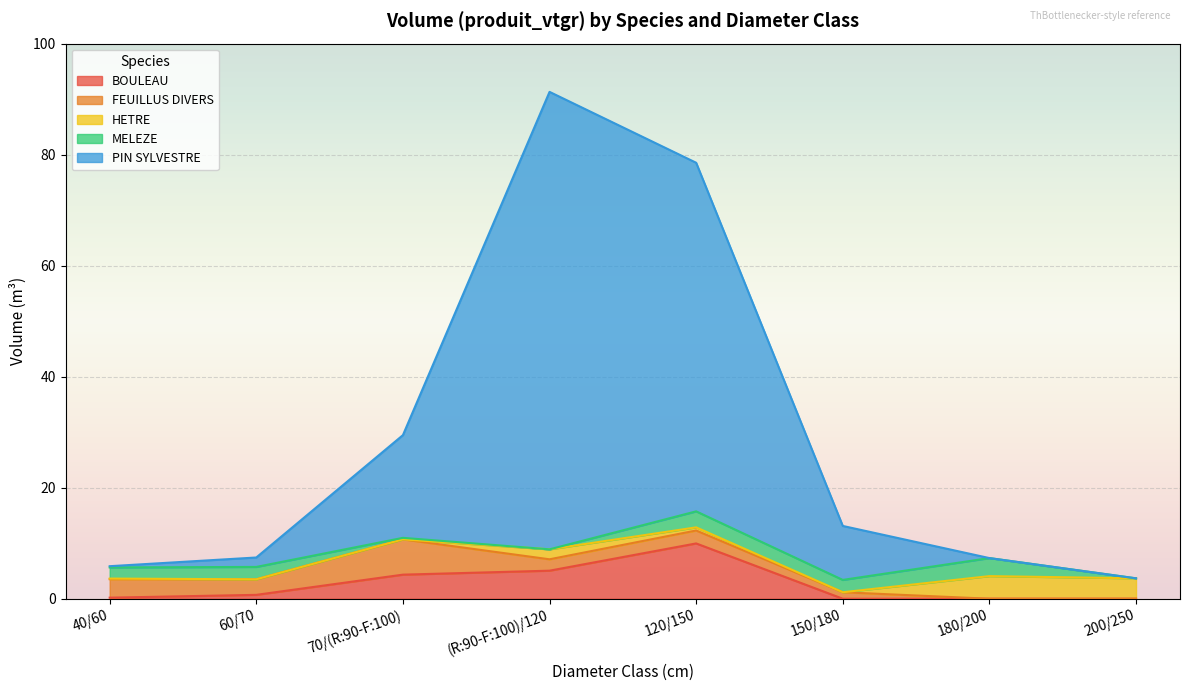

Reading right to left, transcribe all the data shown in this chart.

BOULEAU: 0.0	0.0	0.0	10.0	5.1	4.3	0.7	0.2
FEUILLUS DIVERS: 0.0	0.0	1.2	2.3	2.0	6.4	2.8	3.3
HETRE: 3.7	4.1	0.0	0.6	1.8	0.0	0.0	0.1
MELEZE: 0.0	3.2	2.2	2.9	0.0	0.3	2.2	2.0
PIN SYLVESTRE: 0.0	0.0	9.7	62.8	82.4	18.5	1.7	0.2